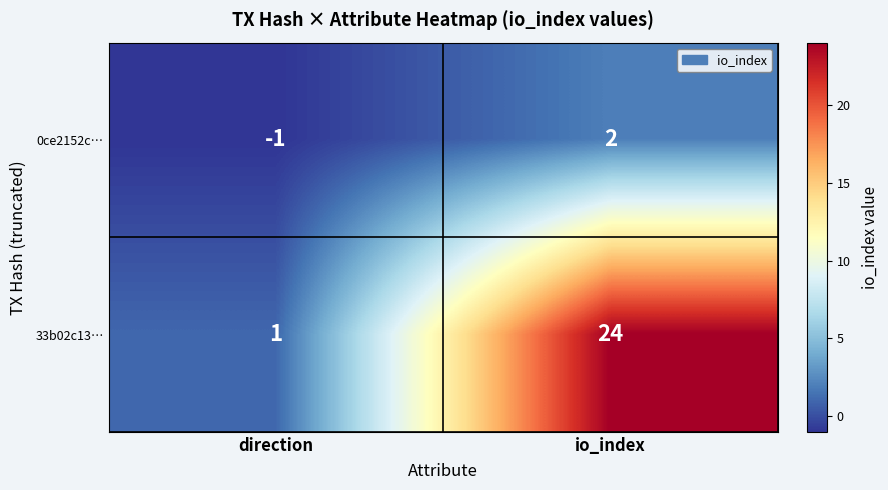

Rank the series by their average value, from lowest to highest.

0ce2152c…, 33b02c13…